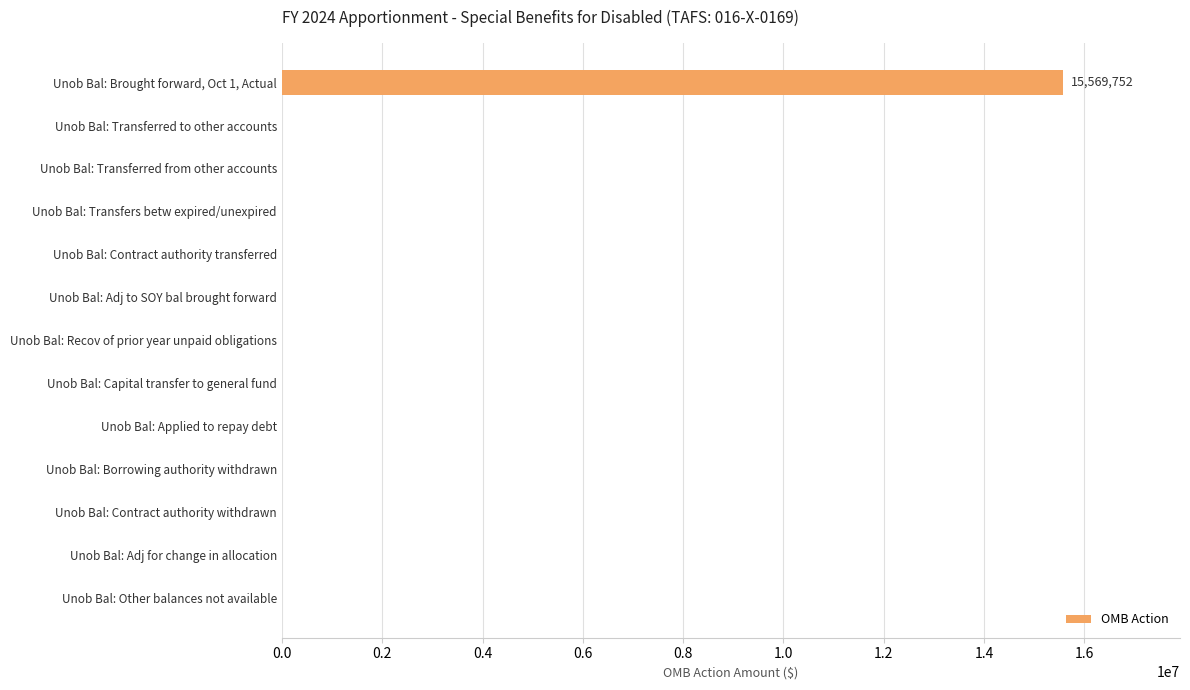

Which label corresponds to the largest value in the chart?

Unob Bal: Brought forward, Oct 1, Actual